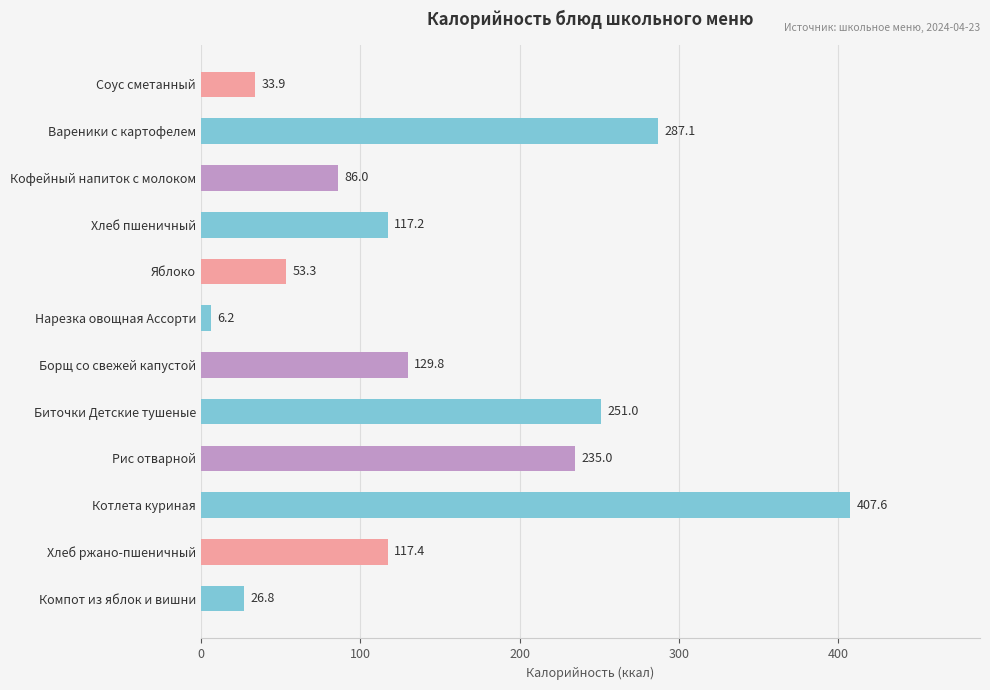

Which has a higher value, Кофейный напиток с молоком or Компот из яблок и вишни?

Кофейный напиток с молоком